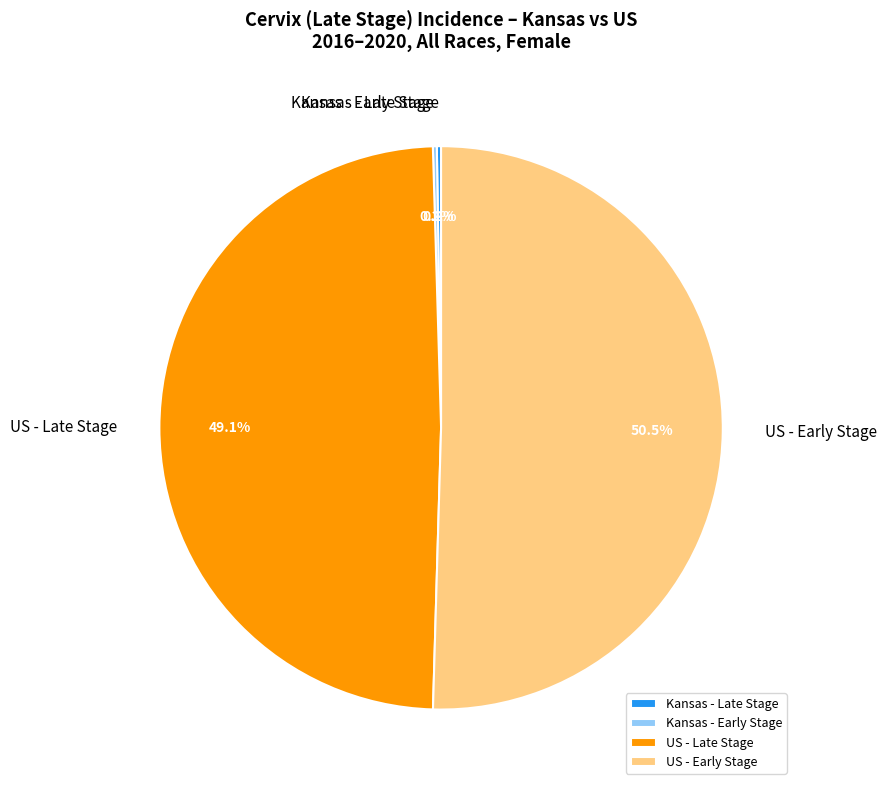

What portion of the pie excludes US - Late Stage?

50.9%